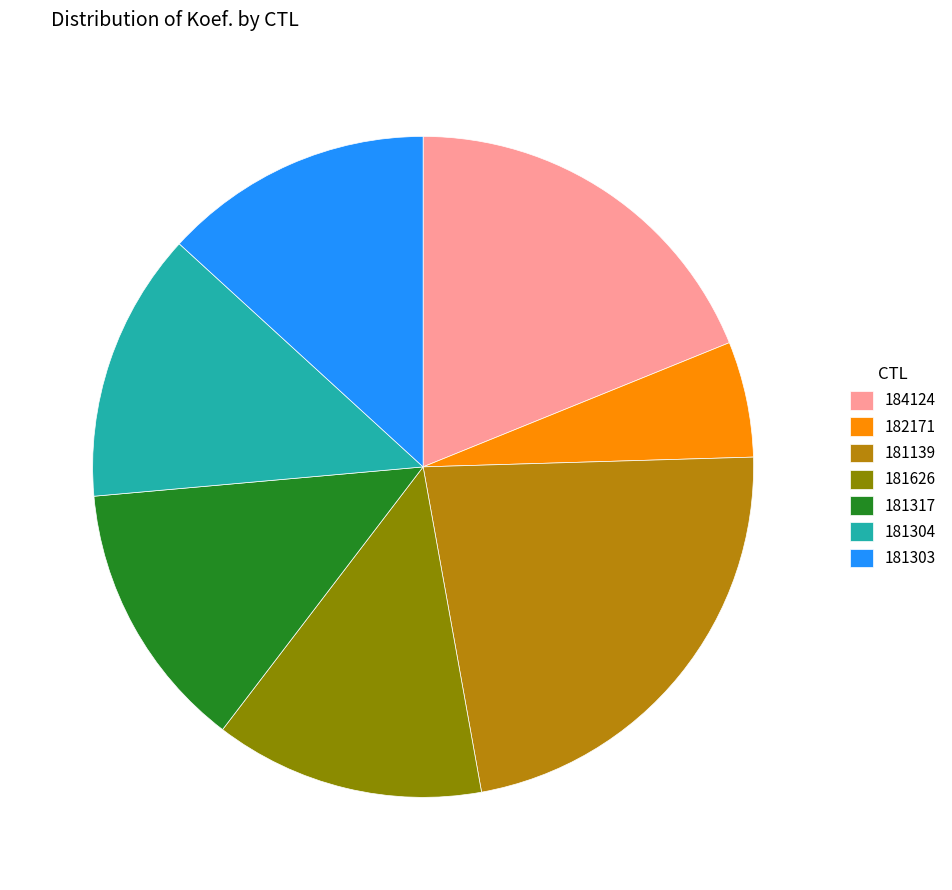

Which category has the biggest portion of the pie?

181139